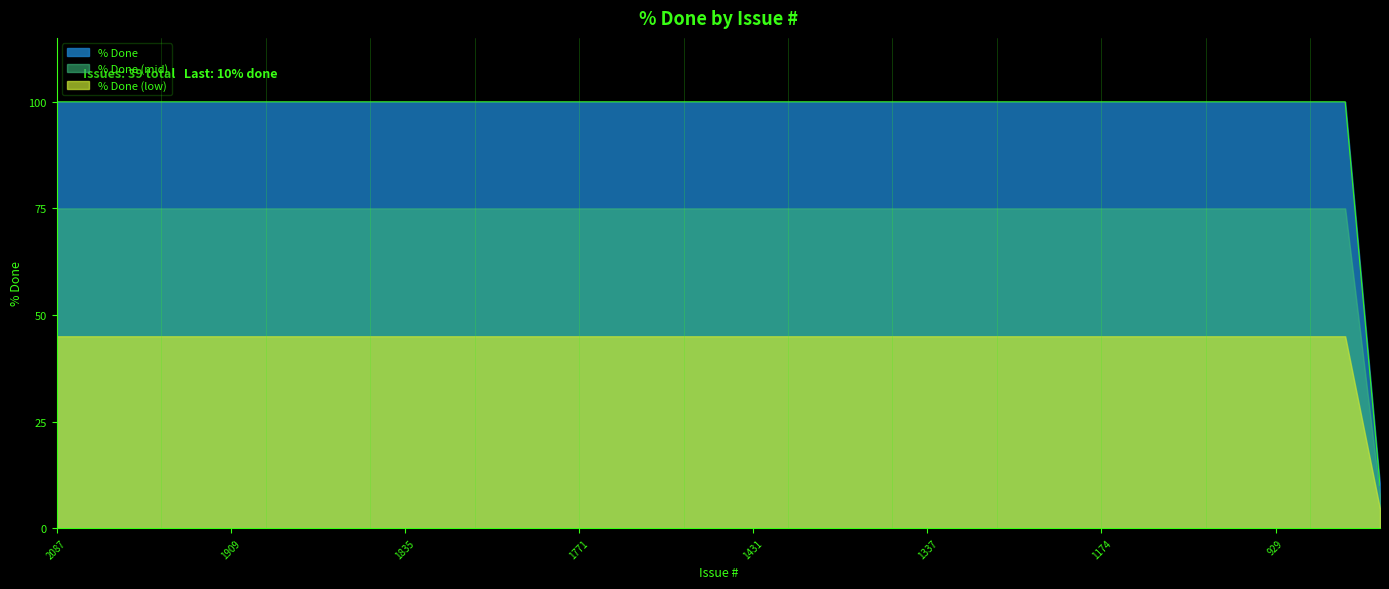

What is the label of the 37th point from the left?

926